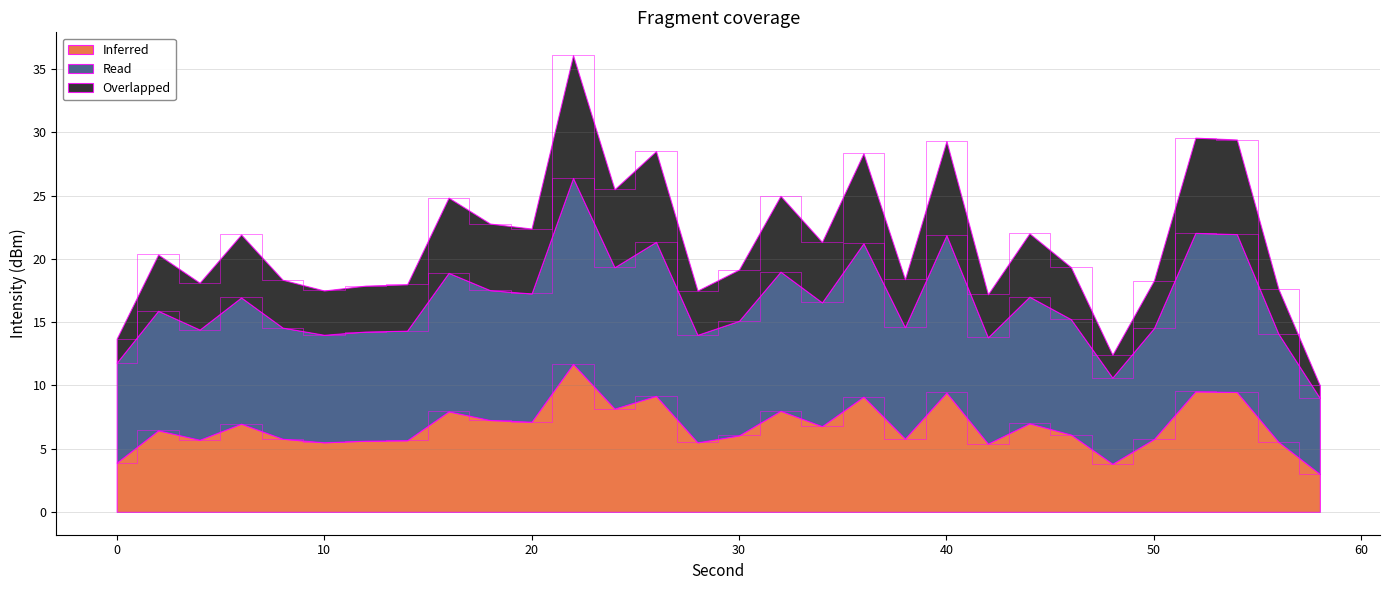

Between 8 and 10, which series saw the biggest shift?

Overlapped